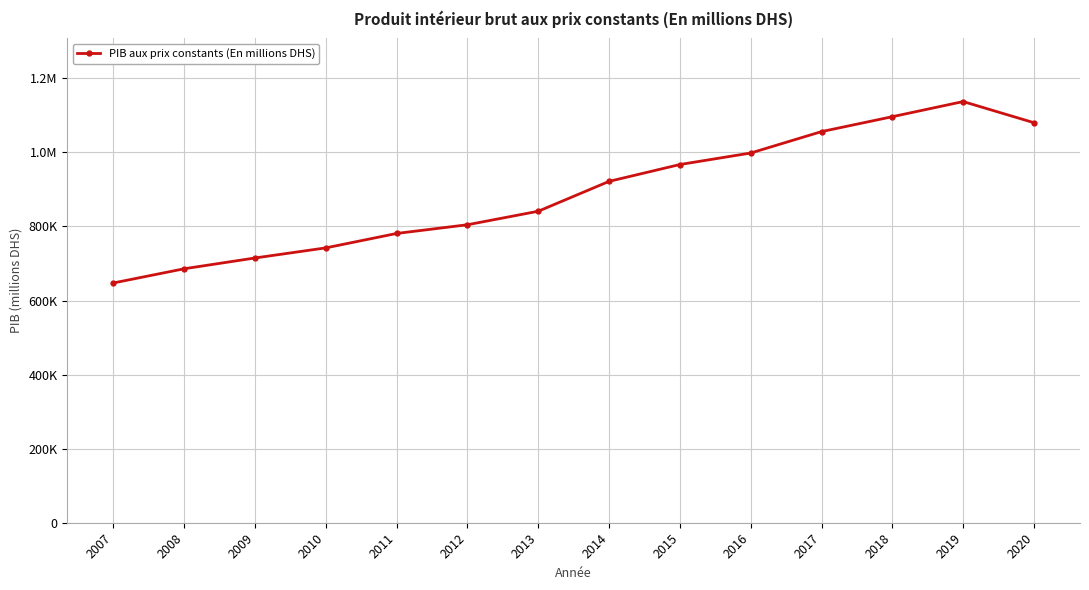

Is this an area chart (filled region under the line)?

No